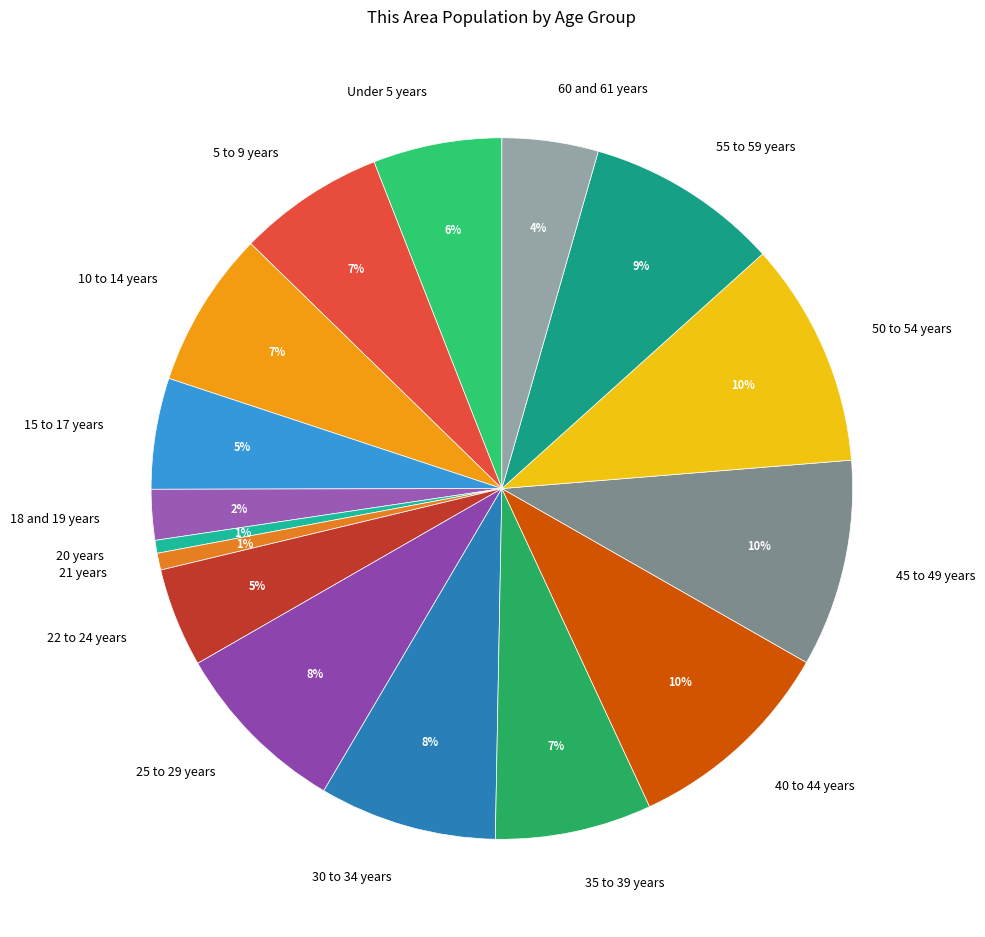

Is the sum of 35 to 39 years and 21 years greater than half?

No